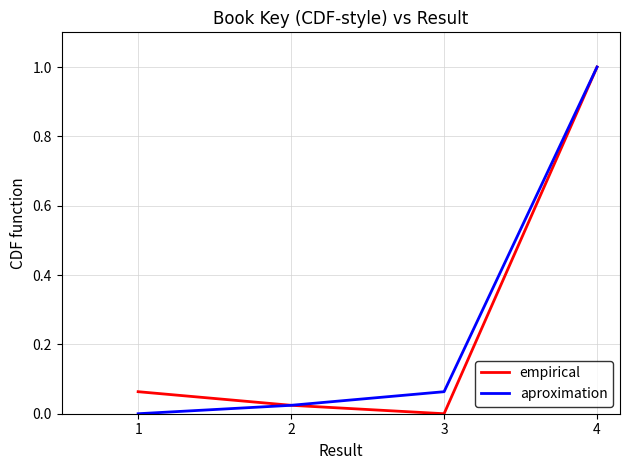

At which category is the sum across all series the highest?

4